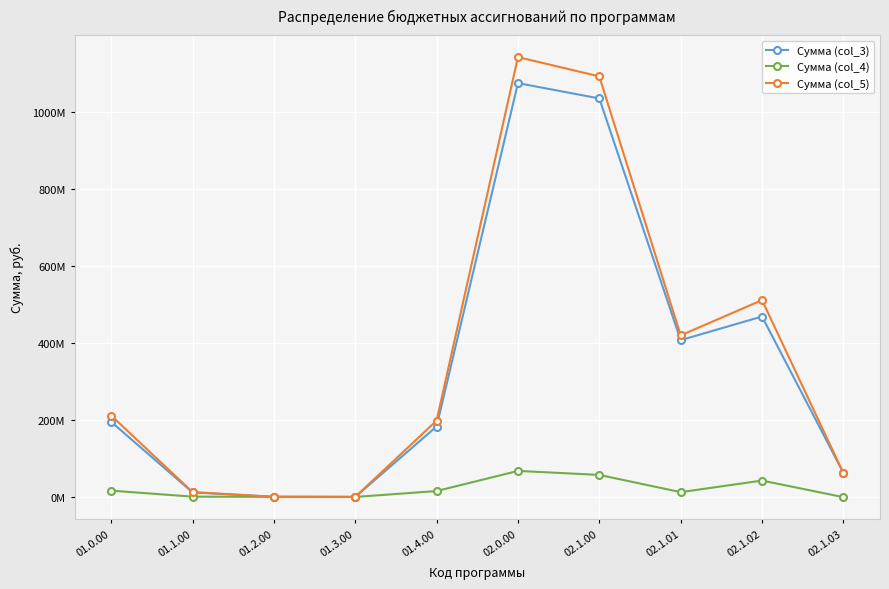

True or false: Сумма (col_5) and Сумма (col_3) intersect in this chart.

True